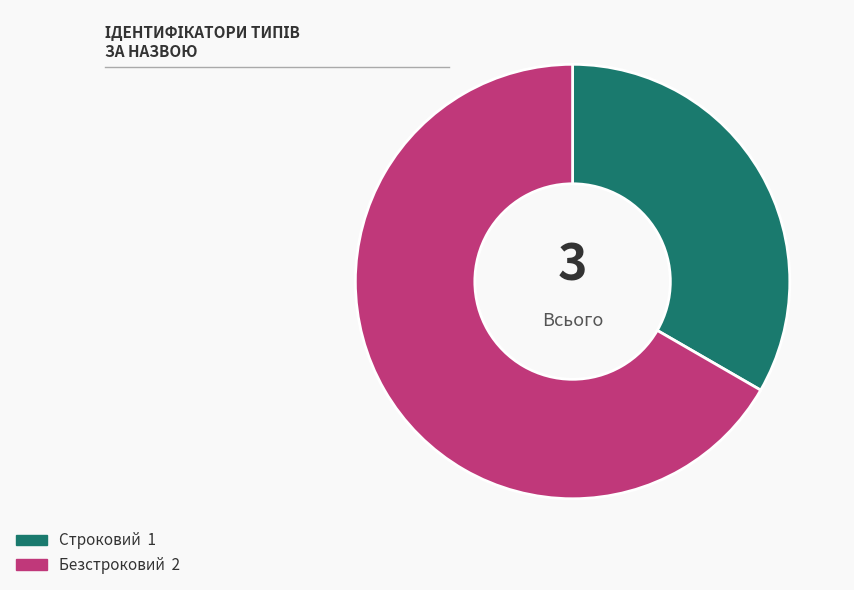

Do Строковий and Безстроковий together represent more than half of the pie?

Yes